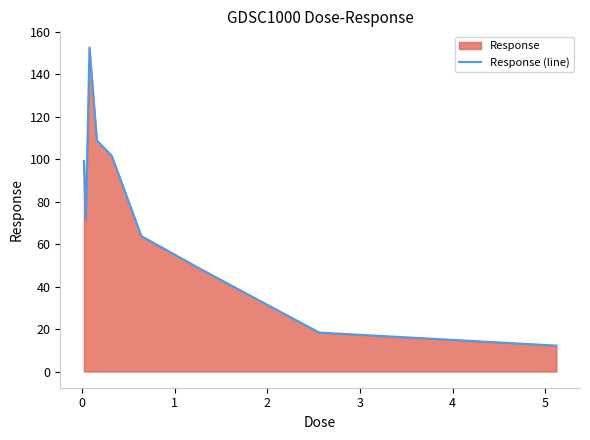

What is the difference between the maximum and minimum values?

140.5